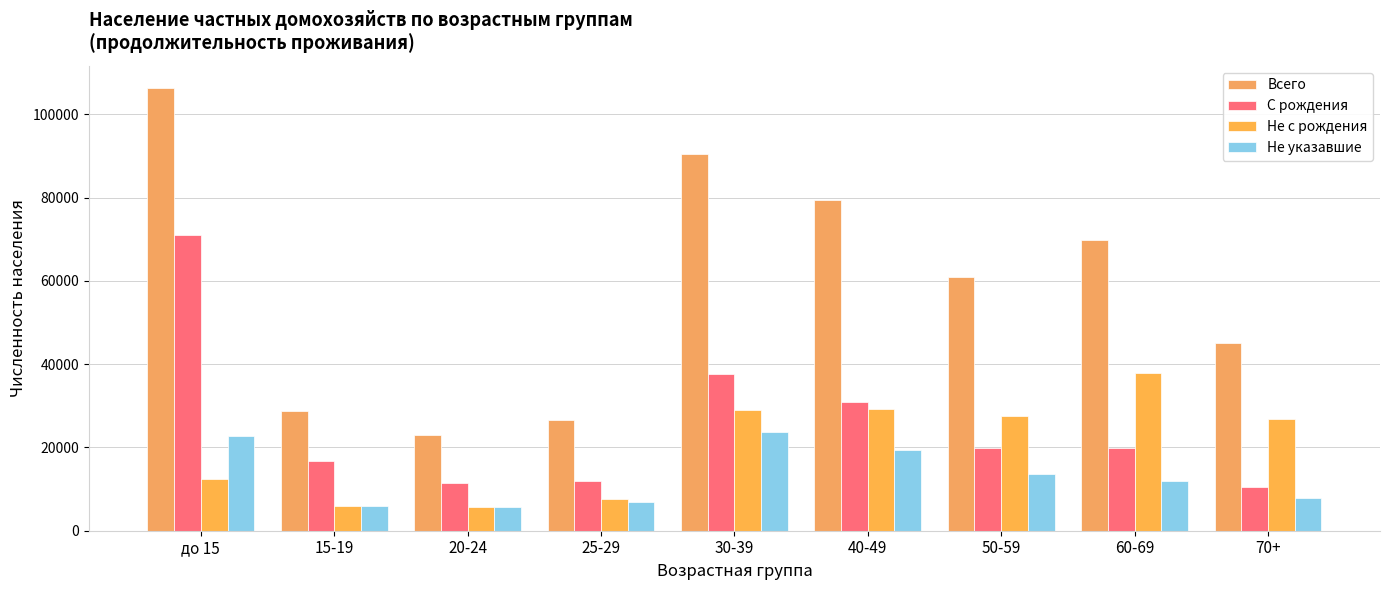

Is it true that Не с рождения equals 12054 at 25-29?

False